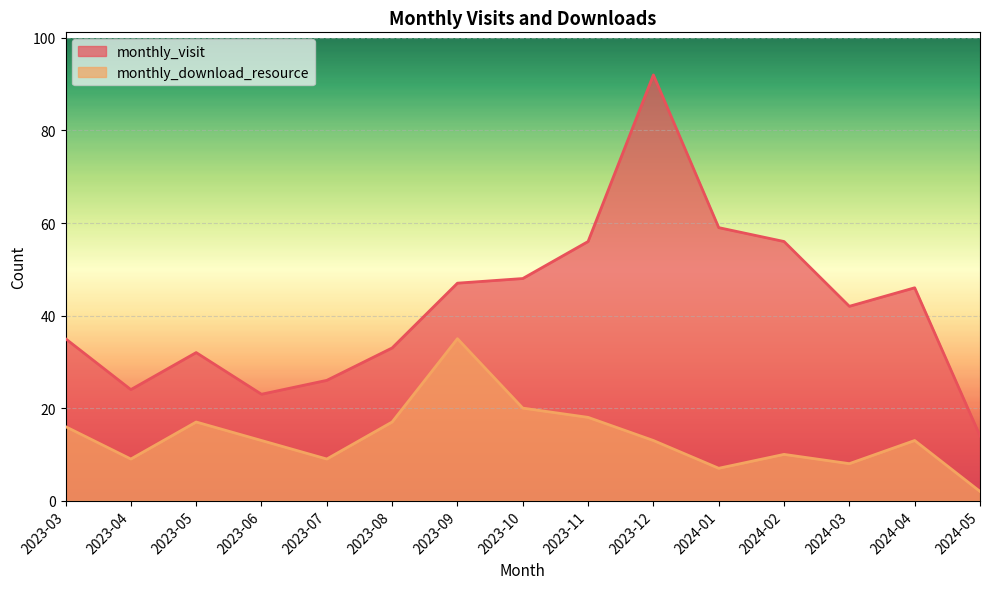

At which category does monthly_visit reach its first local peak?

2023-05